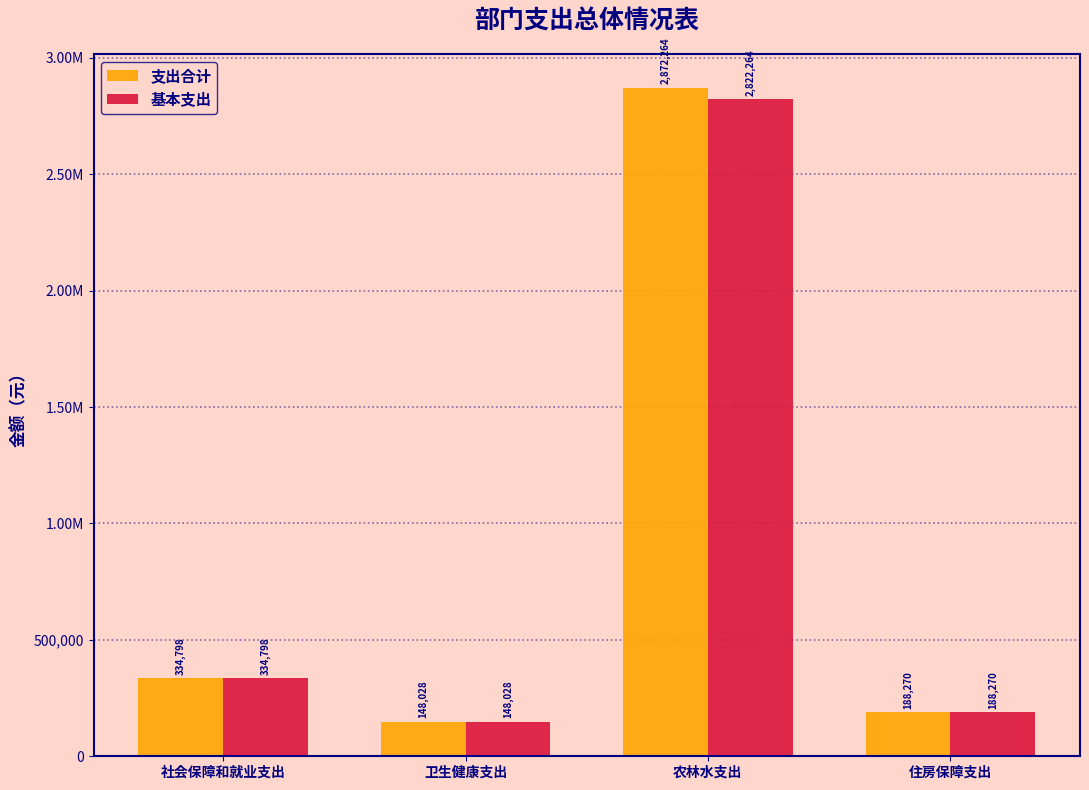

Are the bars horizontal?

No